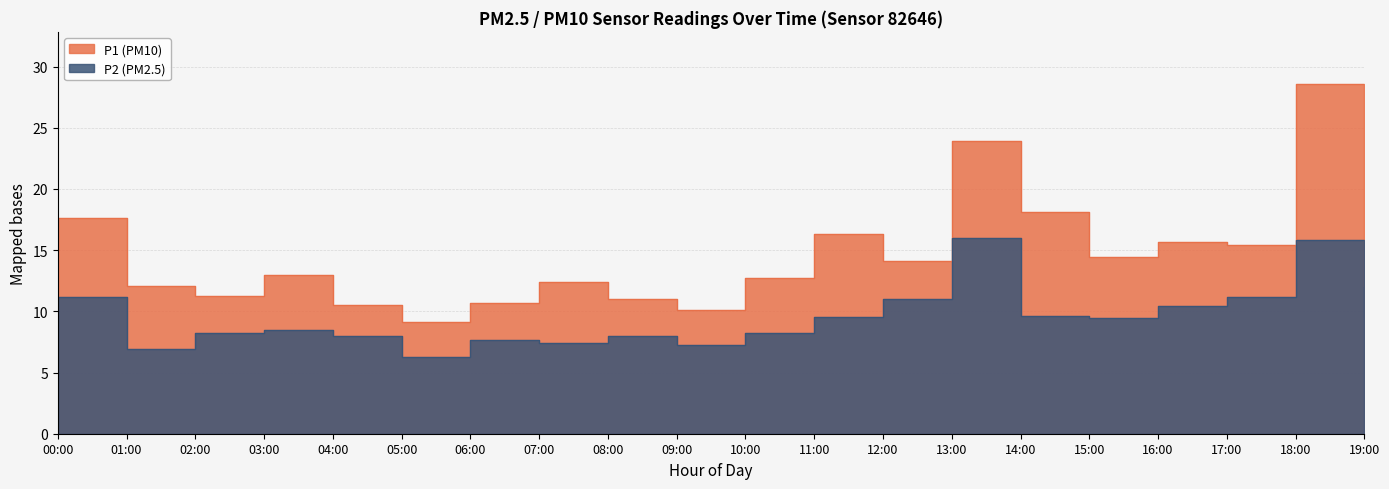

What is the label of the 13th point from the right?

07:00